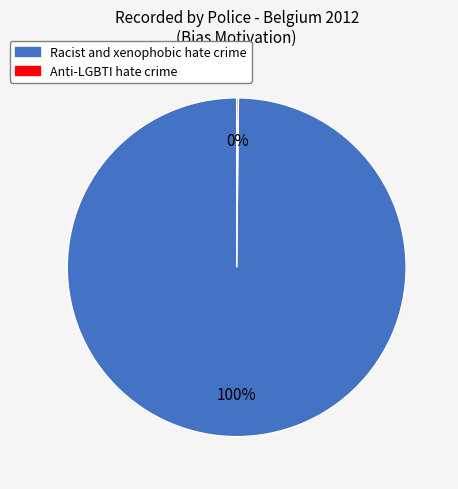

To the nearest percent, what is the average slice percentage?

50%